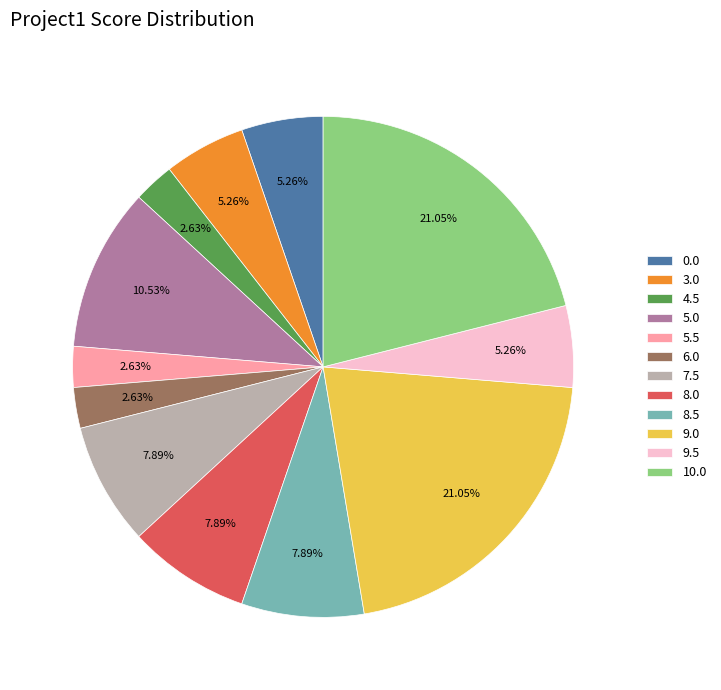

Do 8.5 and 4.5 together represent more than half of the pie?

No